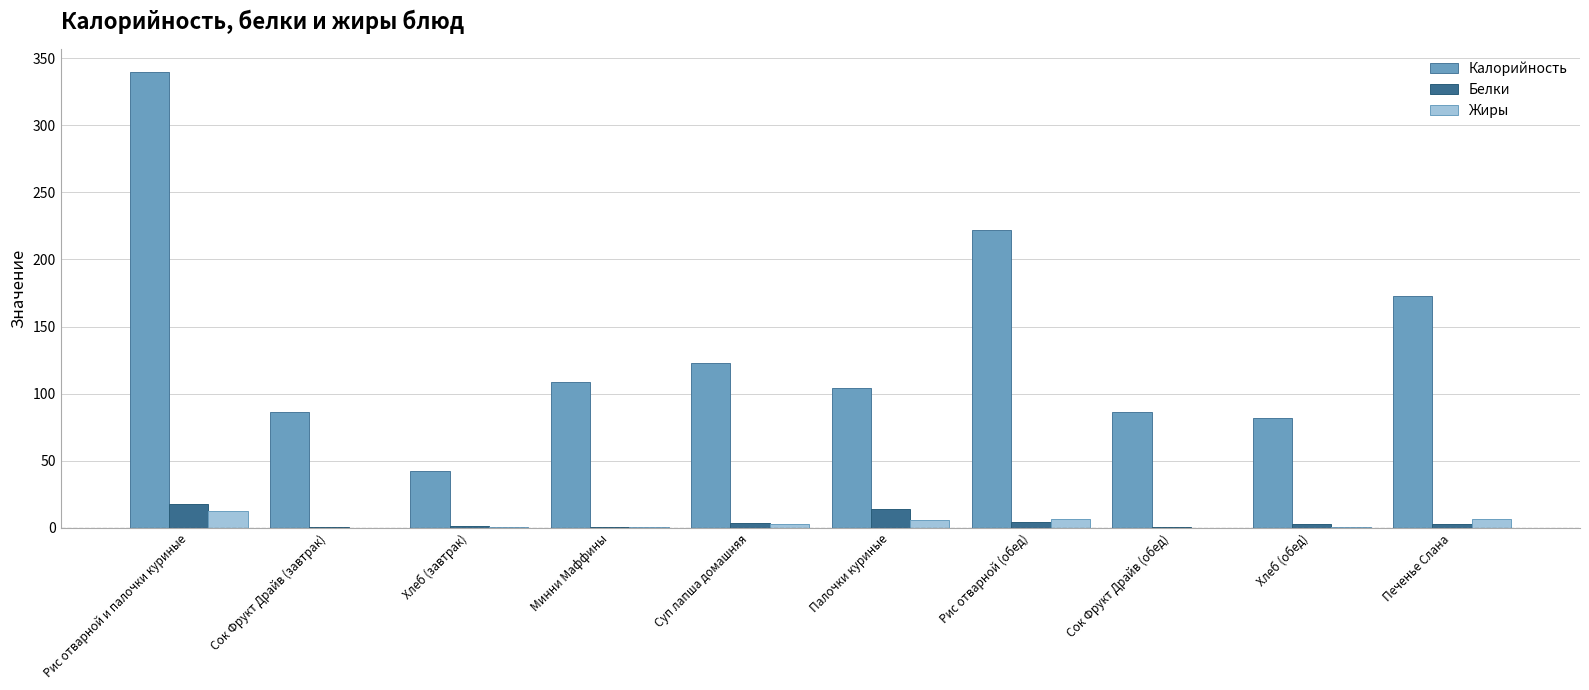

Where does the Жиры series first go above 3?

Рис отварной и палочки куриные